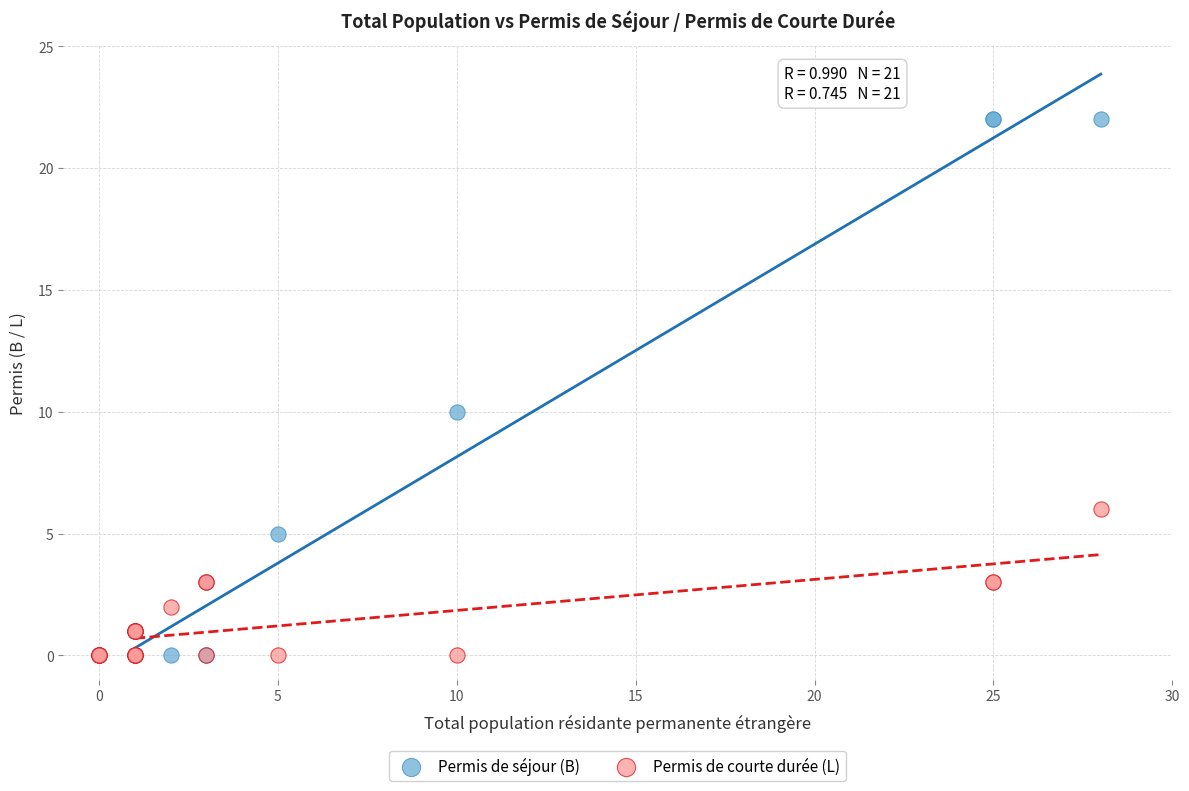

In the Permis de séjour (B) series, what Y value is closest to 11?

10